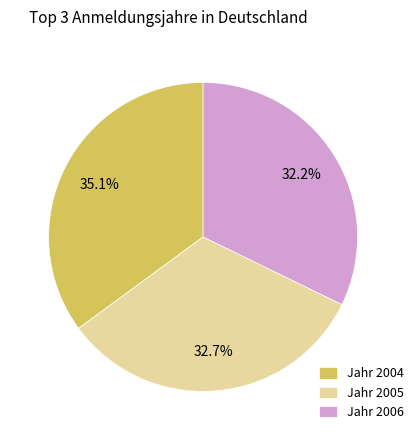

What percentage do Jahr 2005 and Jahr 2006 together represent?

64.9%